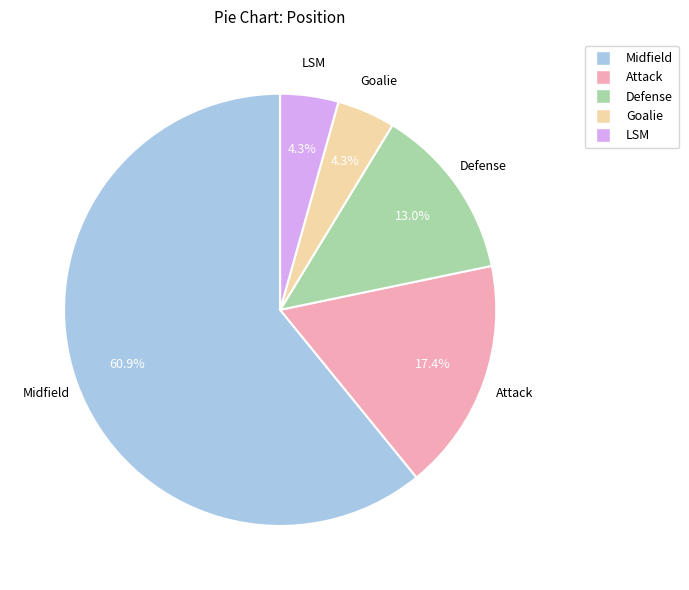

Is it true that Defense is 27% of the pie?

False